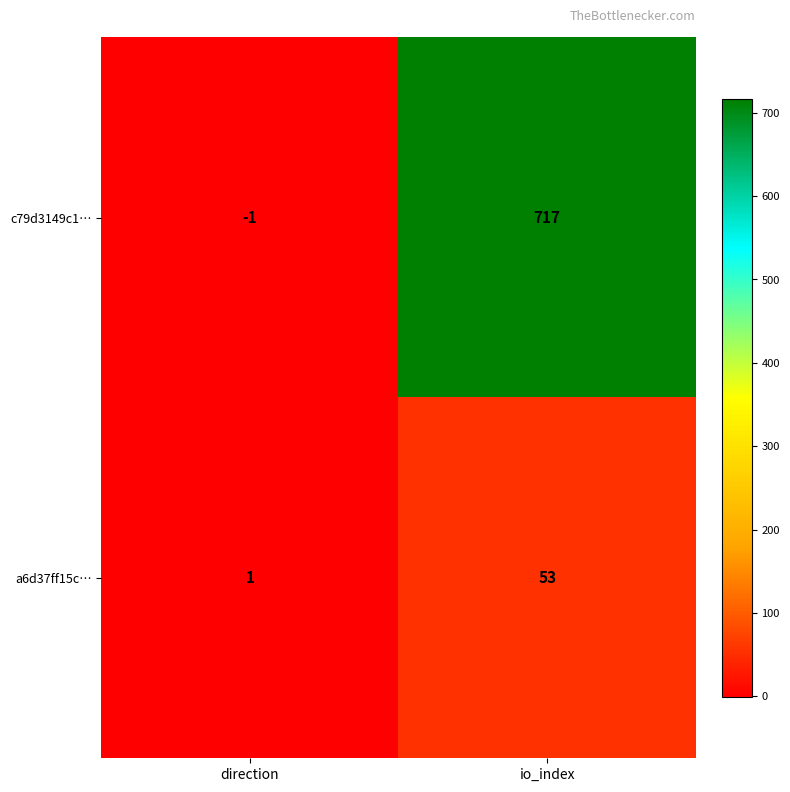

Reading right to left, list all the values displayed in this chart.

c79d3149c1…: 717	-1
a6d37ff15c…: 53	1